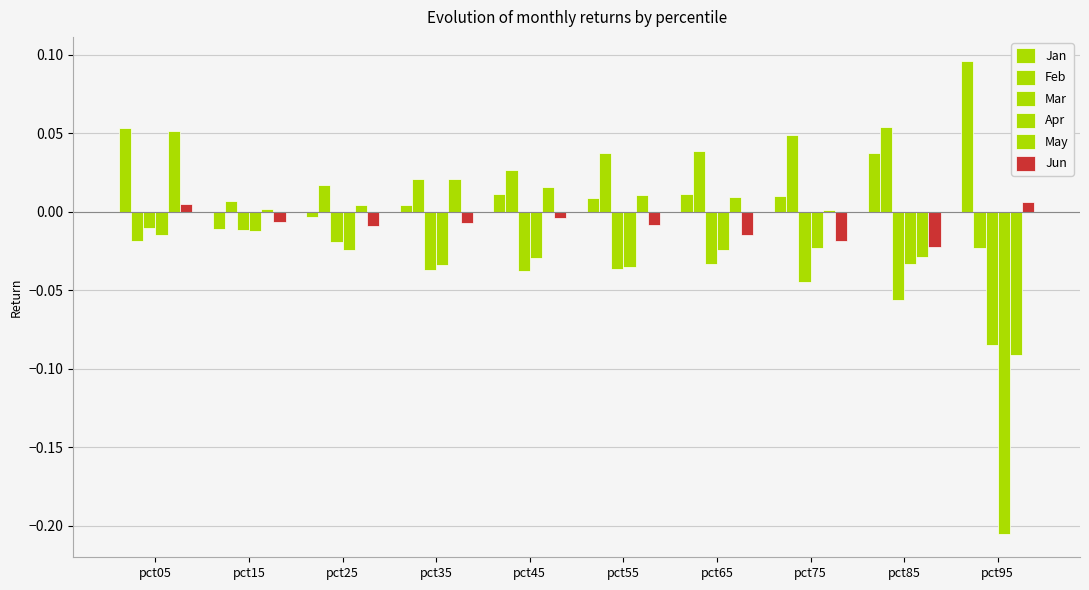

Are the bars grouped side by side (vs. stacked)?

Yes